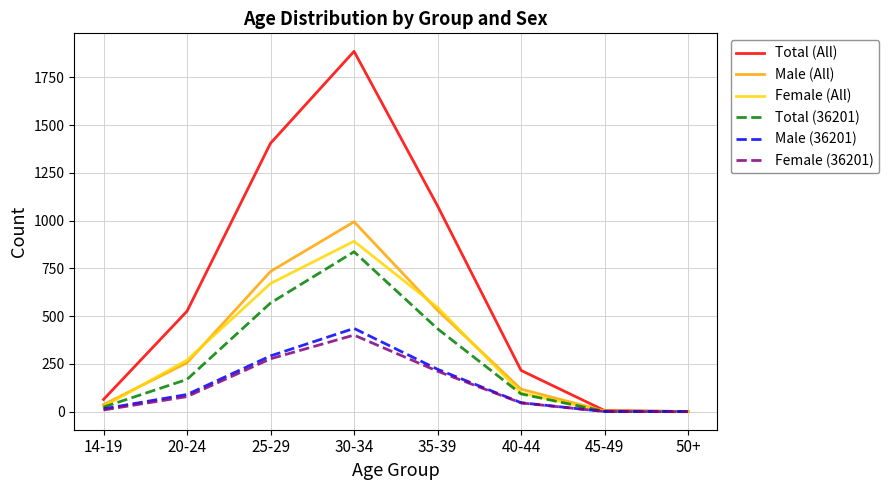

Which series changed the most between 35-39 and 50+?

Total (All)